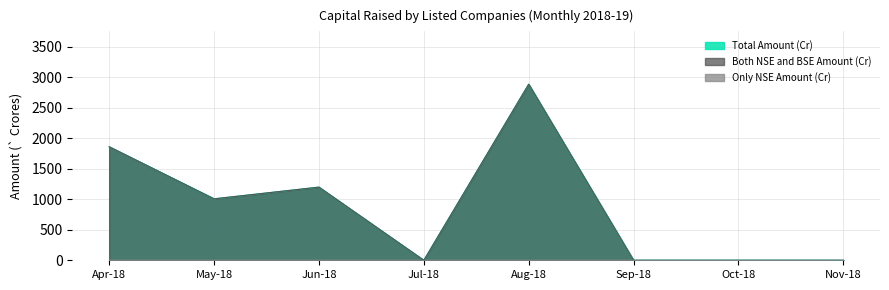

At which category does Both NSE and BSE Amount (Cr) reach its first local valley?

May-18